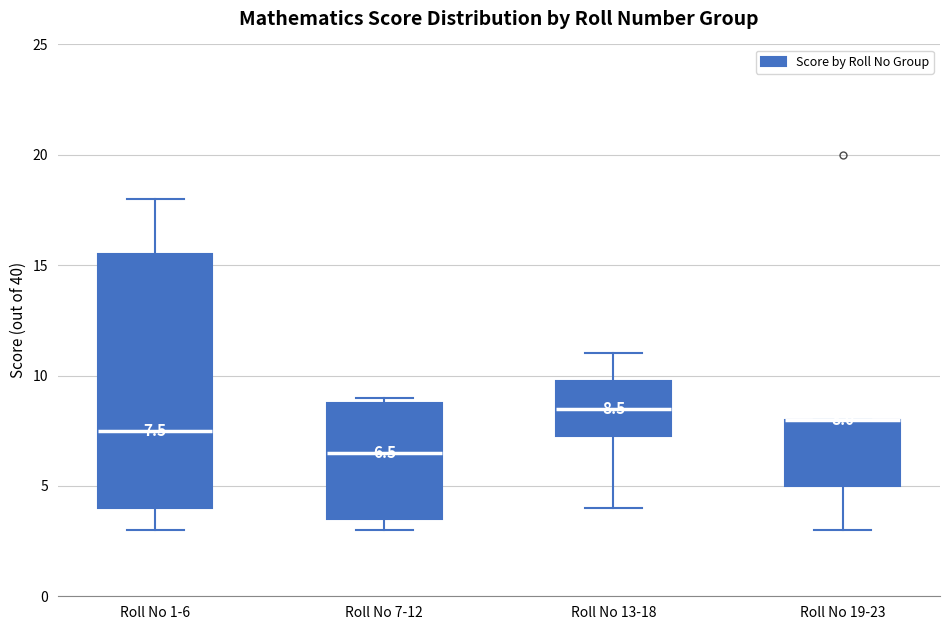

Which box is the tallest, from its lower edge to its upper edge?

Roll No 1-6